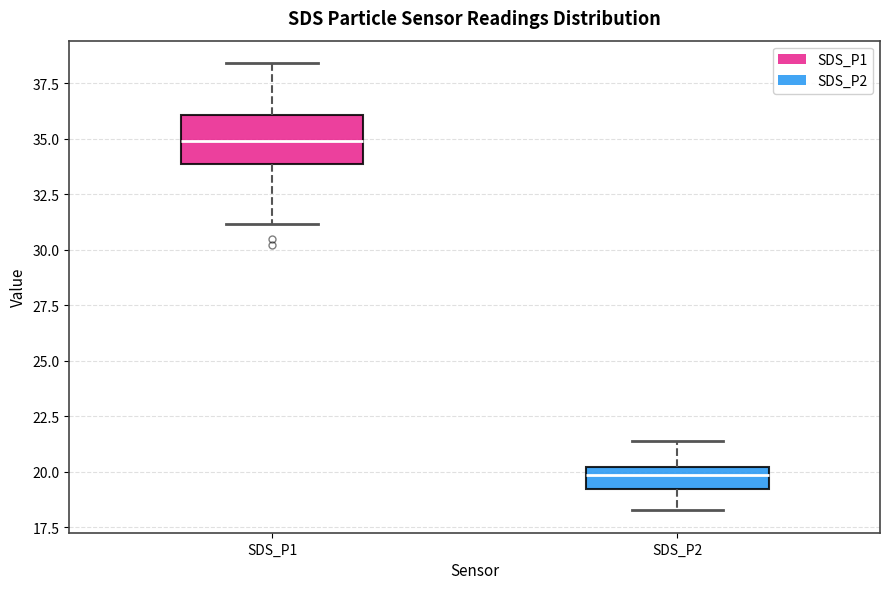

Reading left to right, read every box against the y-axis: the position of its median line, the range the box covers, and the ends of its whiskers. The values are not printed on the chart, so give them approximately, as read against the axis.

SDS_P1: median 35.0, box 34.0 to 36.0, whiskers 31.0 to 38.5
SDS_P2: median 20.0 (inside the box), box 19.0 to 20.0, whiskers 18.5 to 21.5